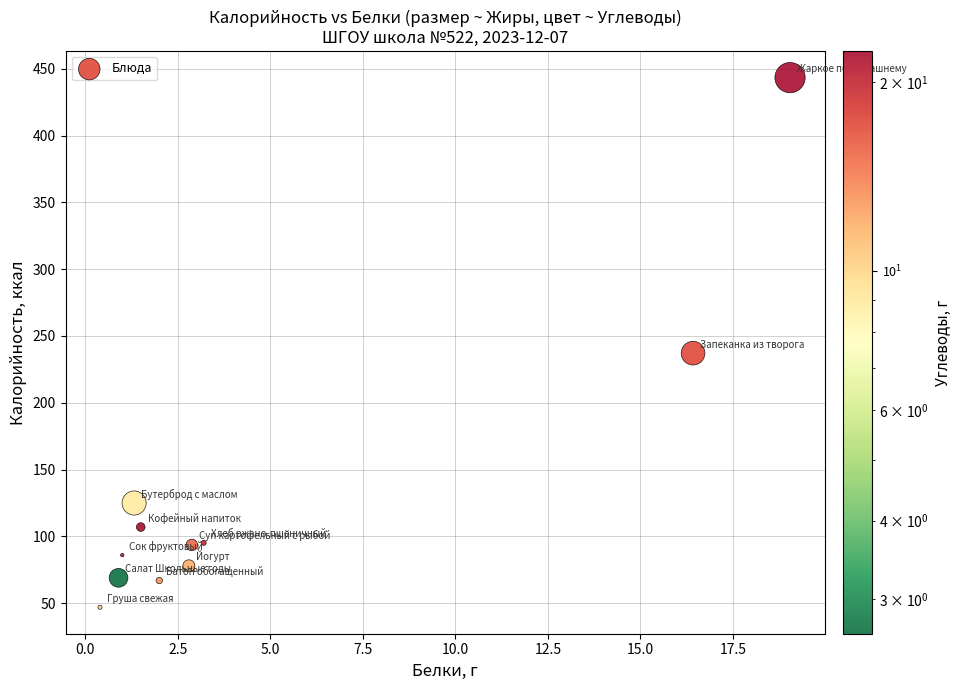

What Y value in the scatter plot is closest to 245?

237.1